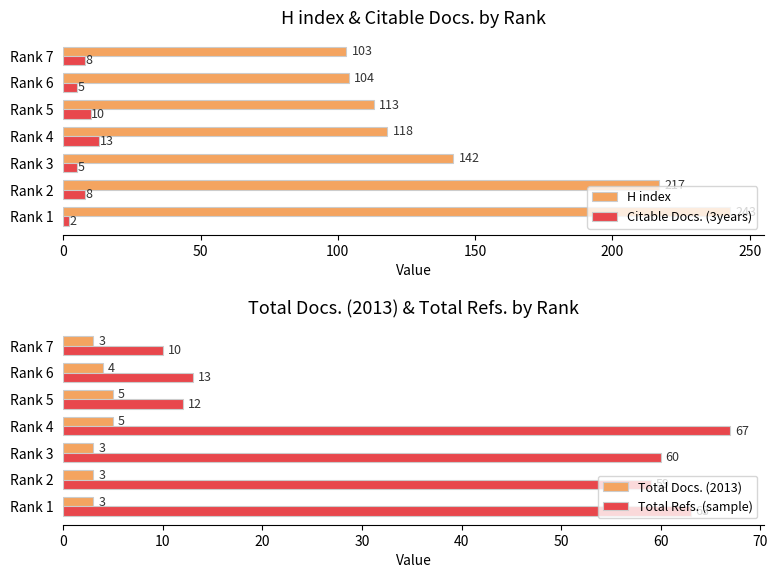

The value of Total Refs. (sample) at Rank 6 is 22. True or false?

False